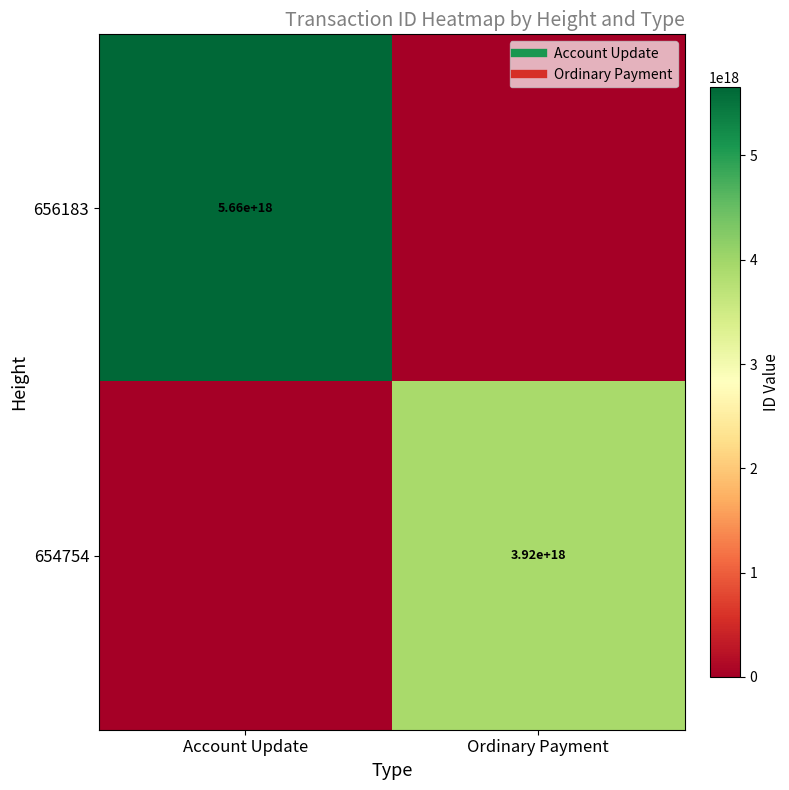

Is the value of 656183 at Account Update greater than the value of 654754 at Ordinary Payment?

Yes